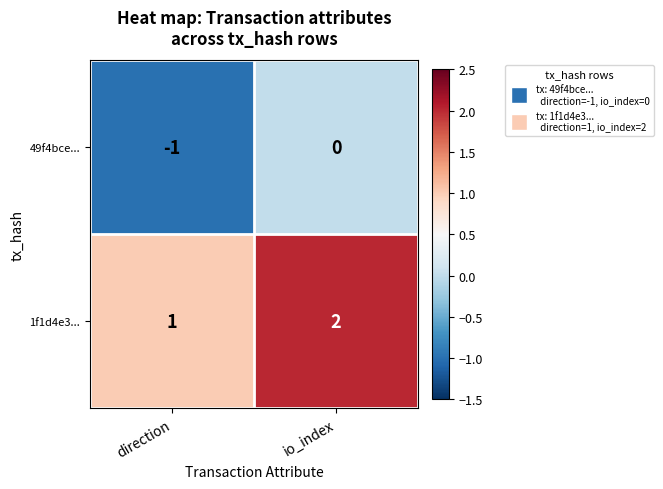

Which series has the largest total across all categories?

1f1d4e3...